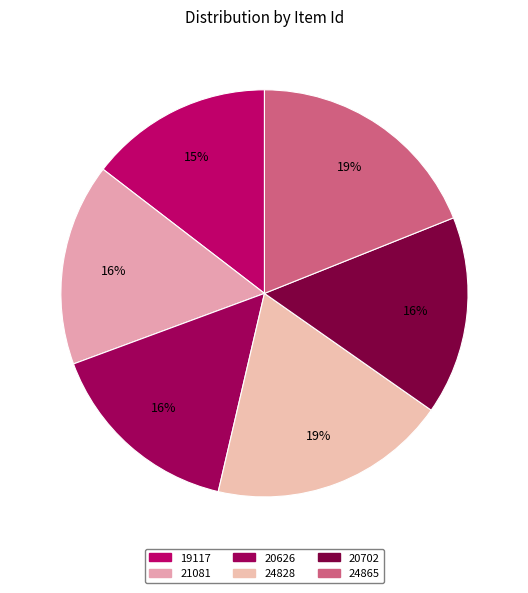

What is the ratio of the value at 20626 to the value at 24828?

0.8